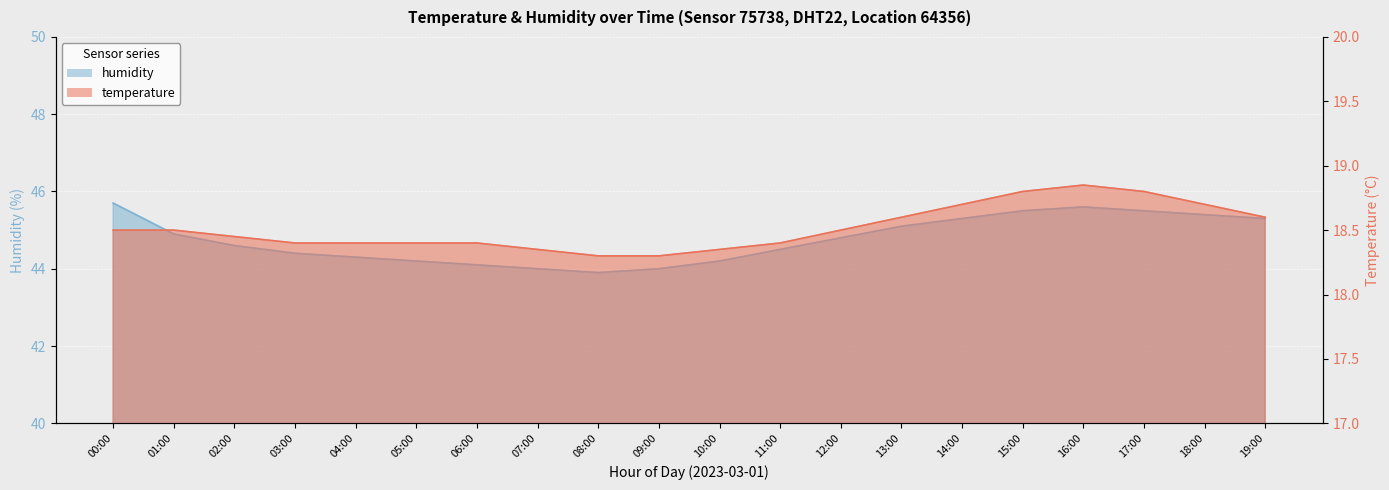

At how many categories does at least one series exceed 38?

20